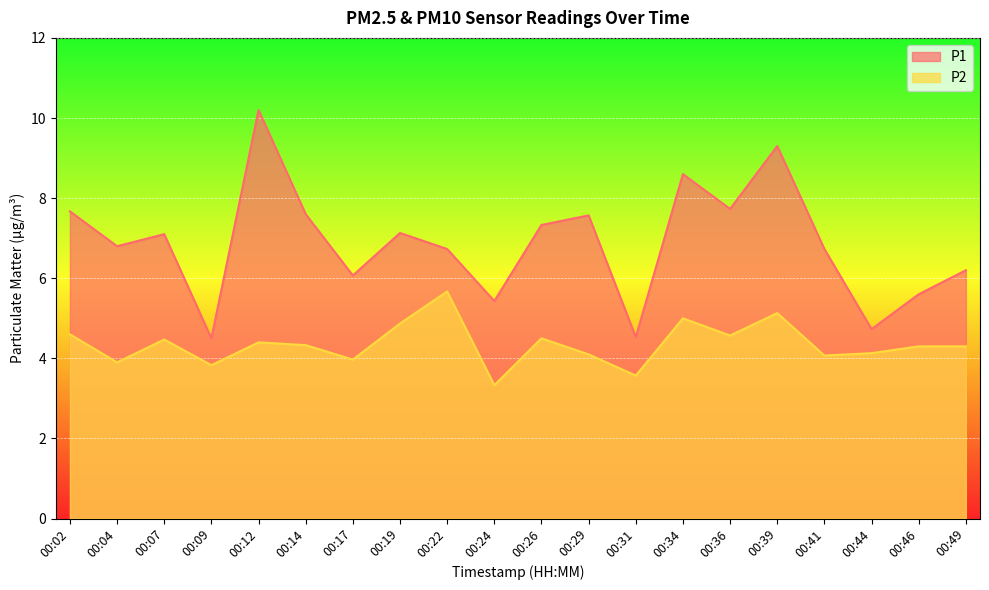

How many interior local valleys does the P1 series have?

7